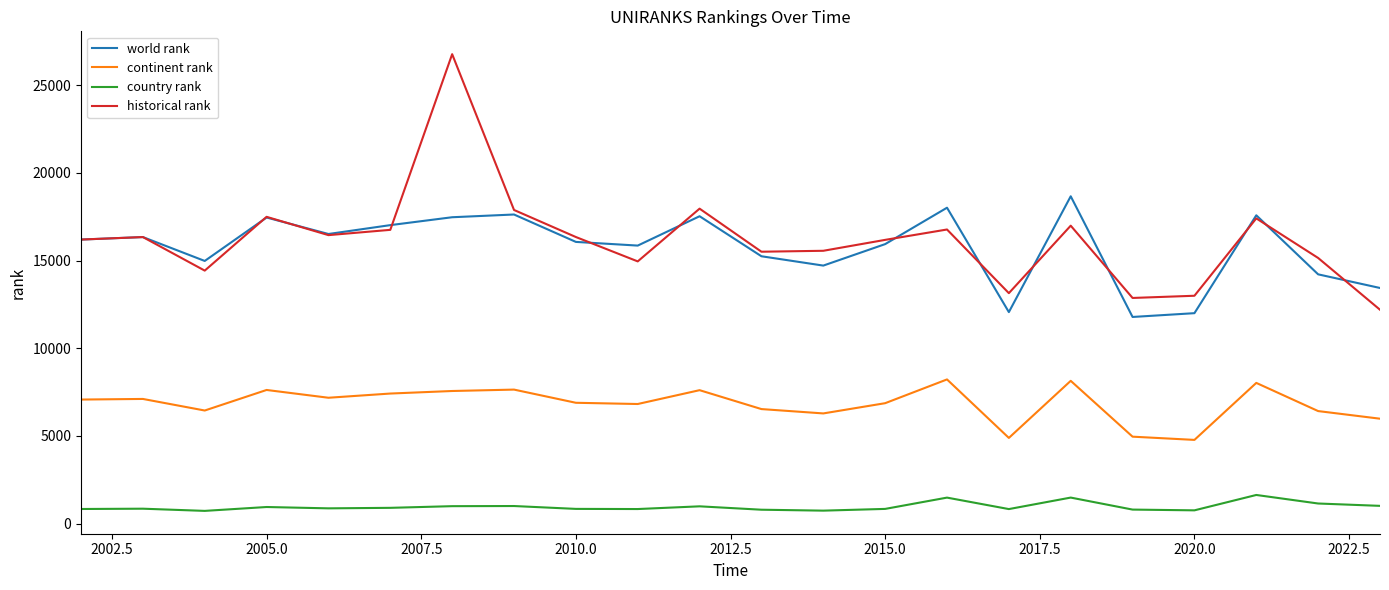

What is the smallest value displayed?

724.0